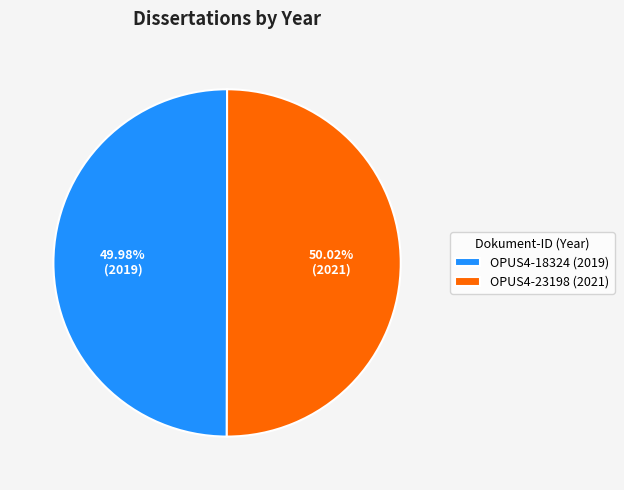

To the nearest percent, what portion does OPUS4-23198 represent?

50%